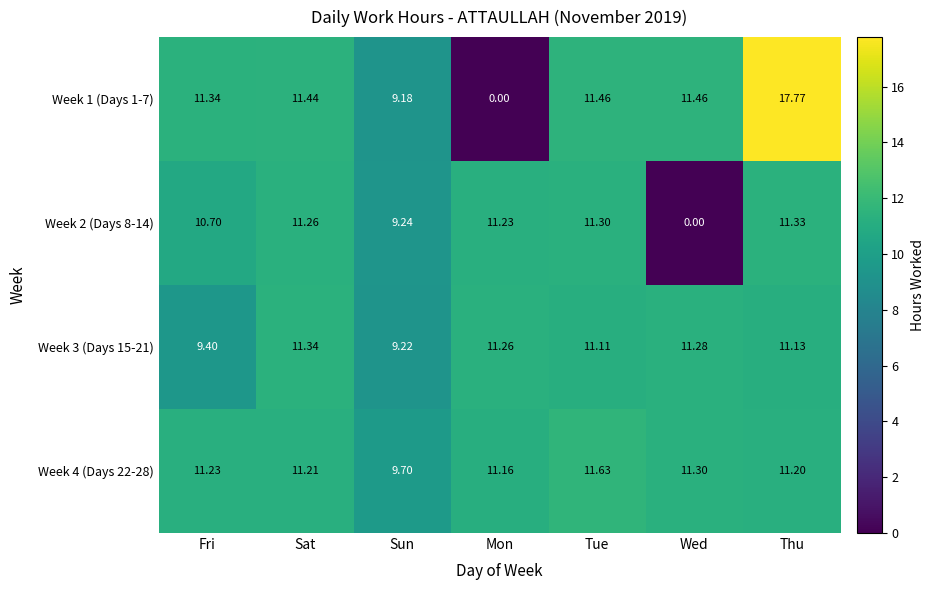

At how many categories does at least one series exceed 13?

1